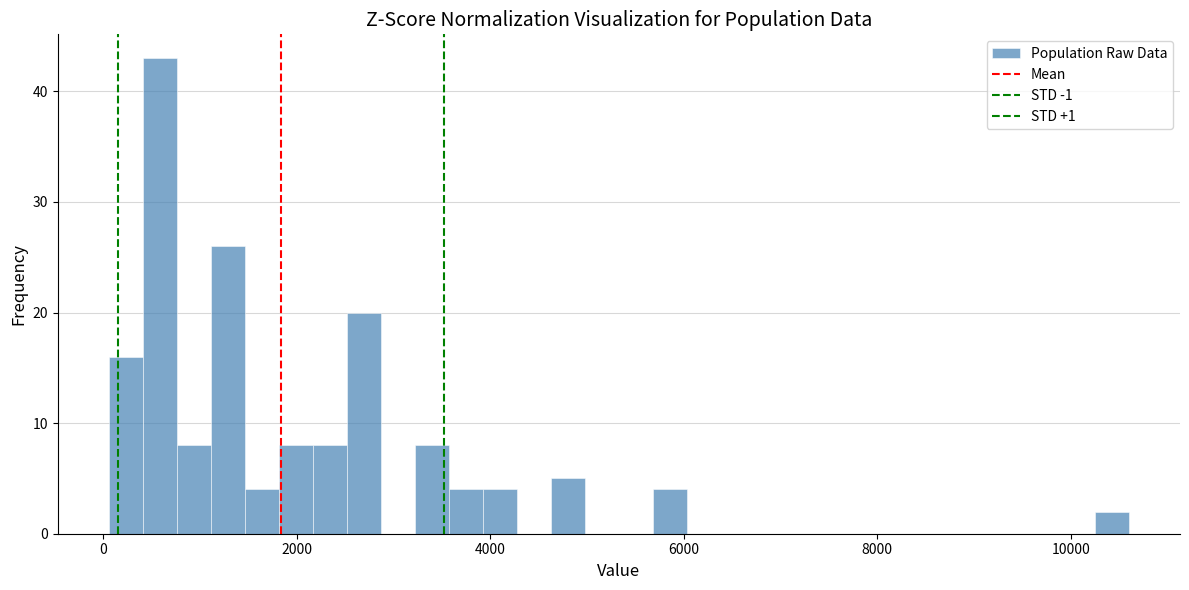

Around what value on the x-axis is the tallest bar? Give the approximate position of its centre, as read against the axis.

600